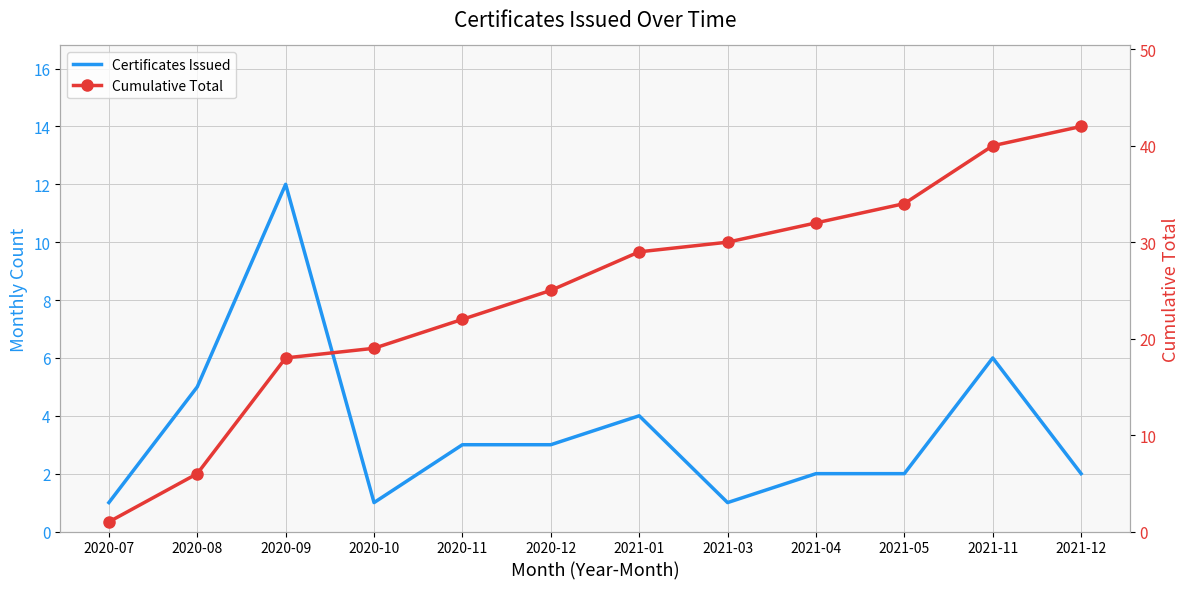

What is the value of the Cumulative Total point at the 1st from the left?

1